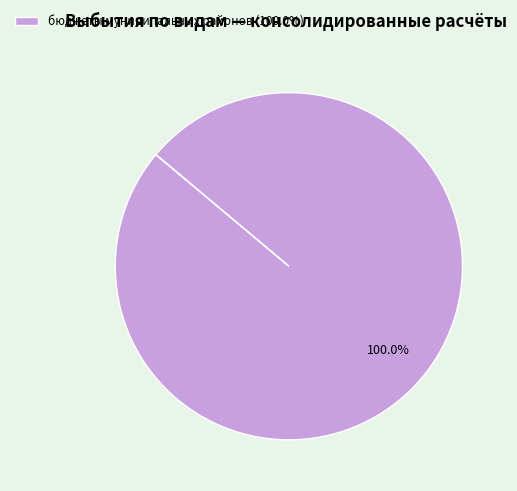

Count the number of slices in the pie.

1